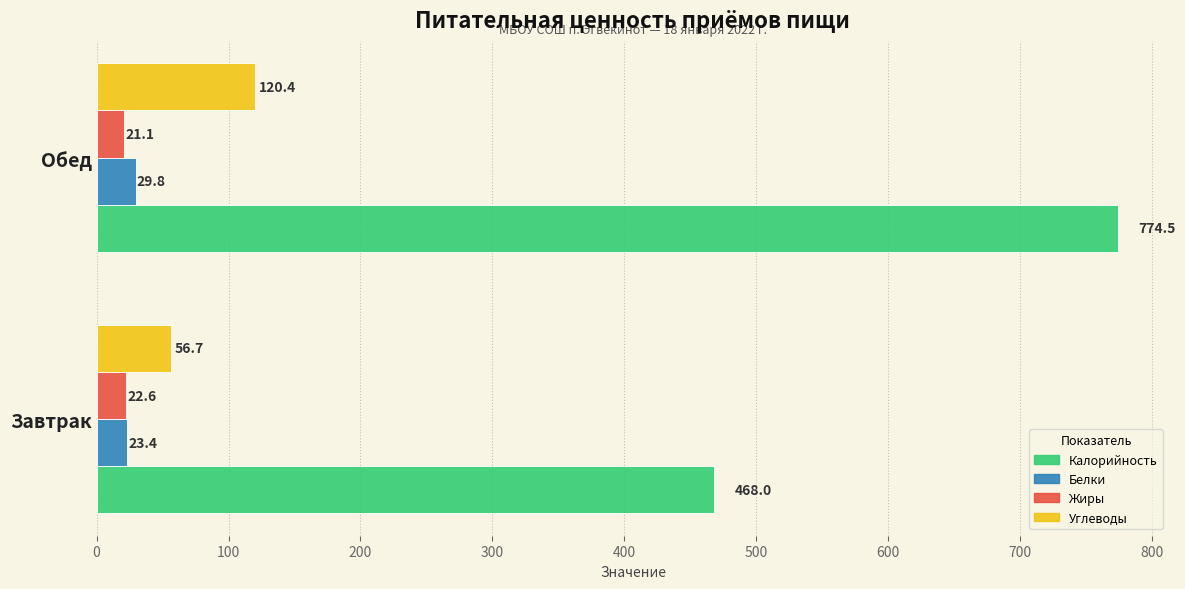

True or false: Жиры has a value of 22.6 at Завтрак.

True